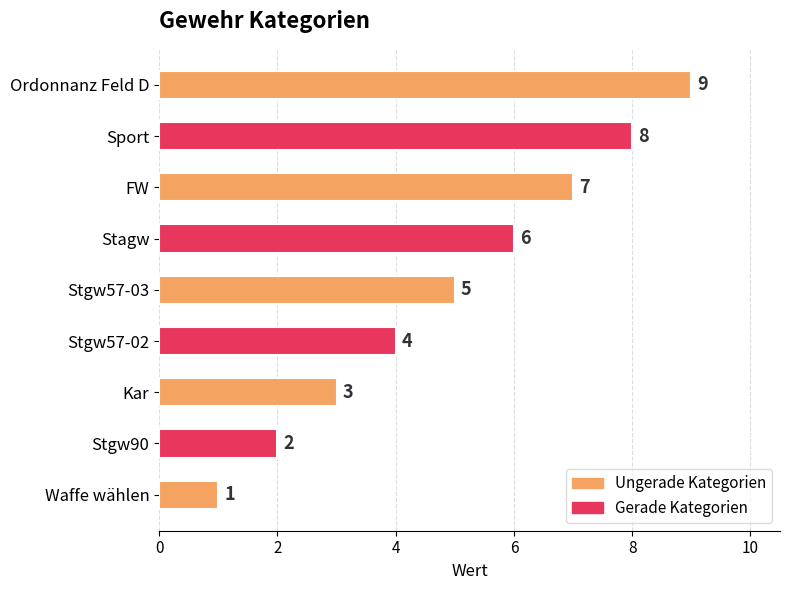

What is the difference between the second highest and minimum values?

7